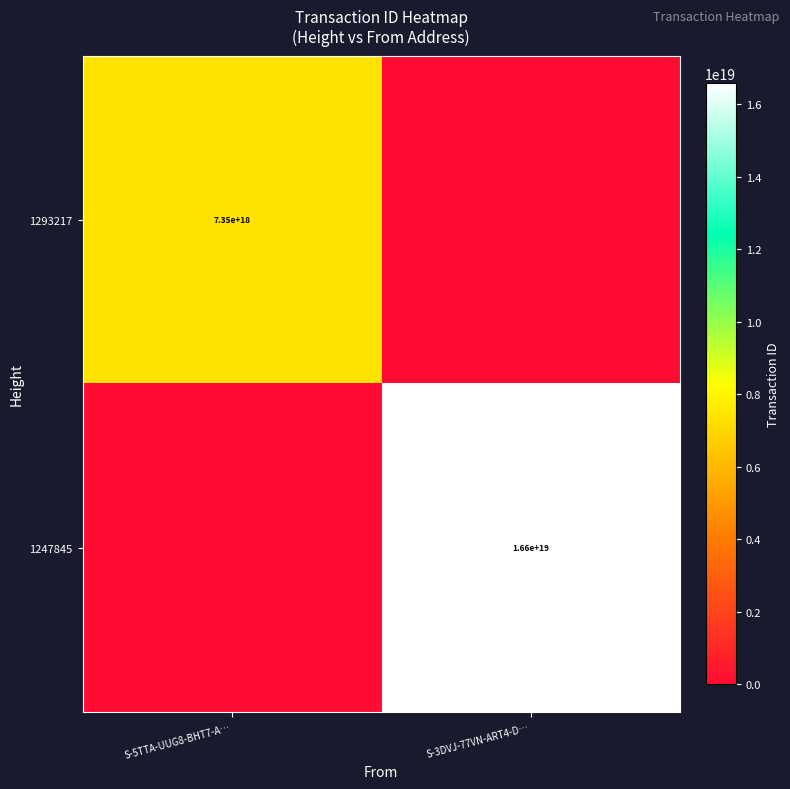

Is the value of 1247845 at S-3DVJ-77VN-ART4-D… greater than the value of 1293217 at S-5TTA-UUG8-BHT7-A…?

Yes